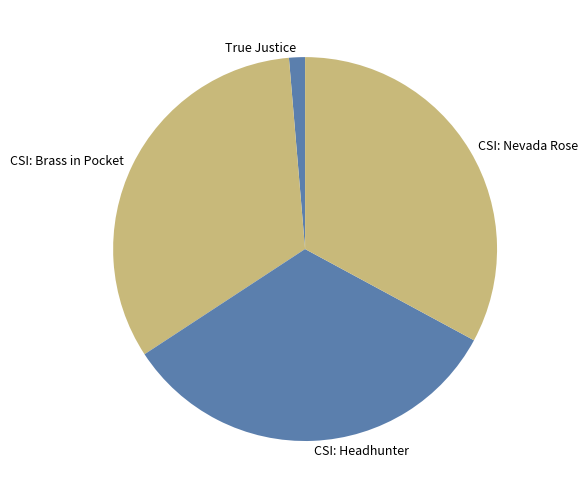

True or false: CSI: Headhunter accounts for 24% of the total.

False